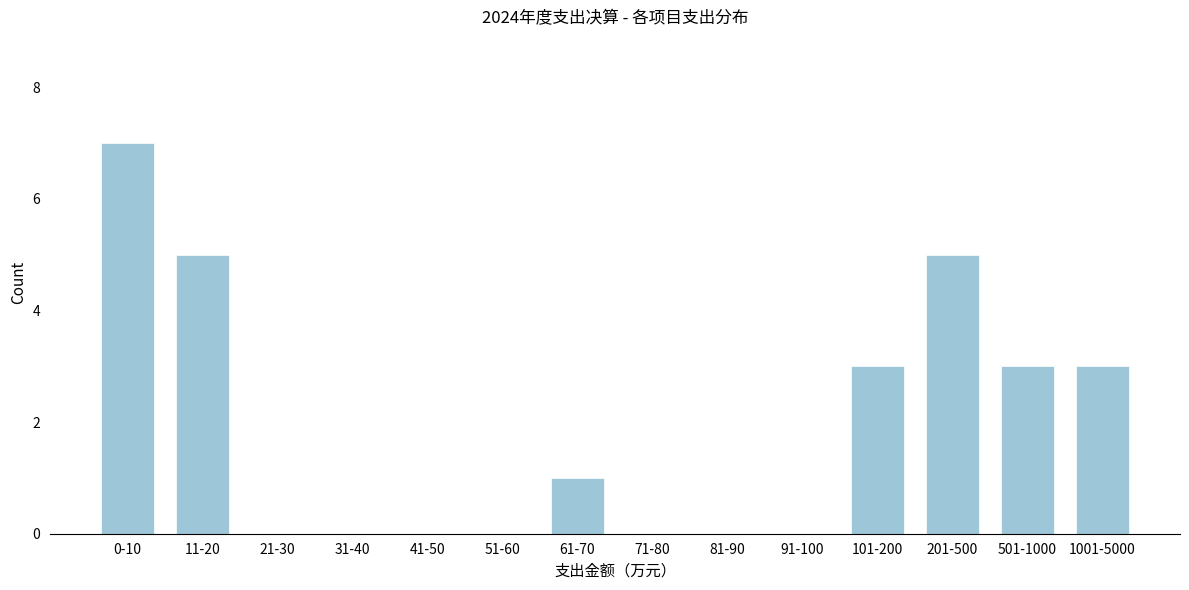

Reading left to right, what are all the values shown in this chart?

0-10=7	11-20=5	21-30=0	31-40=0	41-50=0	51-60=0	61-70=1	71-80=0	81-90=0	91-100=0	101-200=3	201-500=5	501-1000=3	1001-5000=3